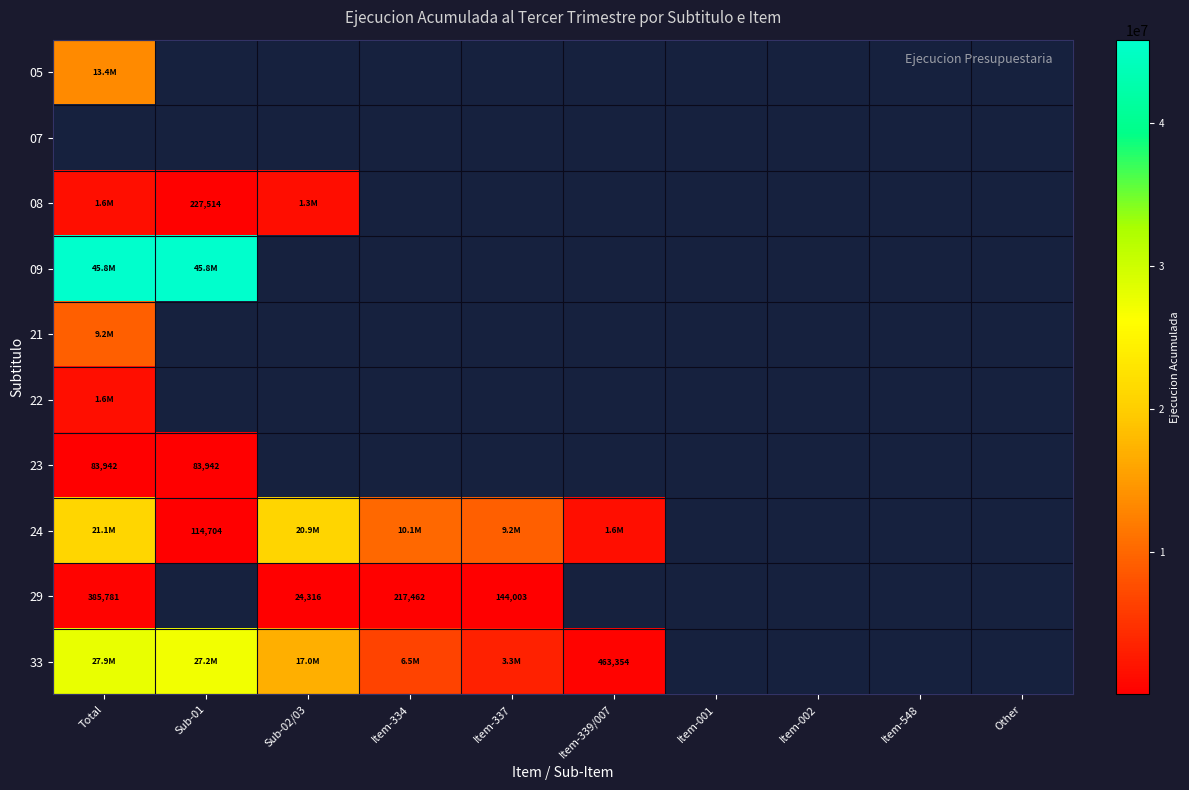

Is it true that 29 equals 0 at Other?

True